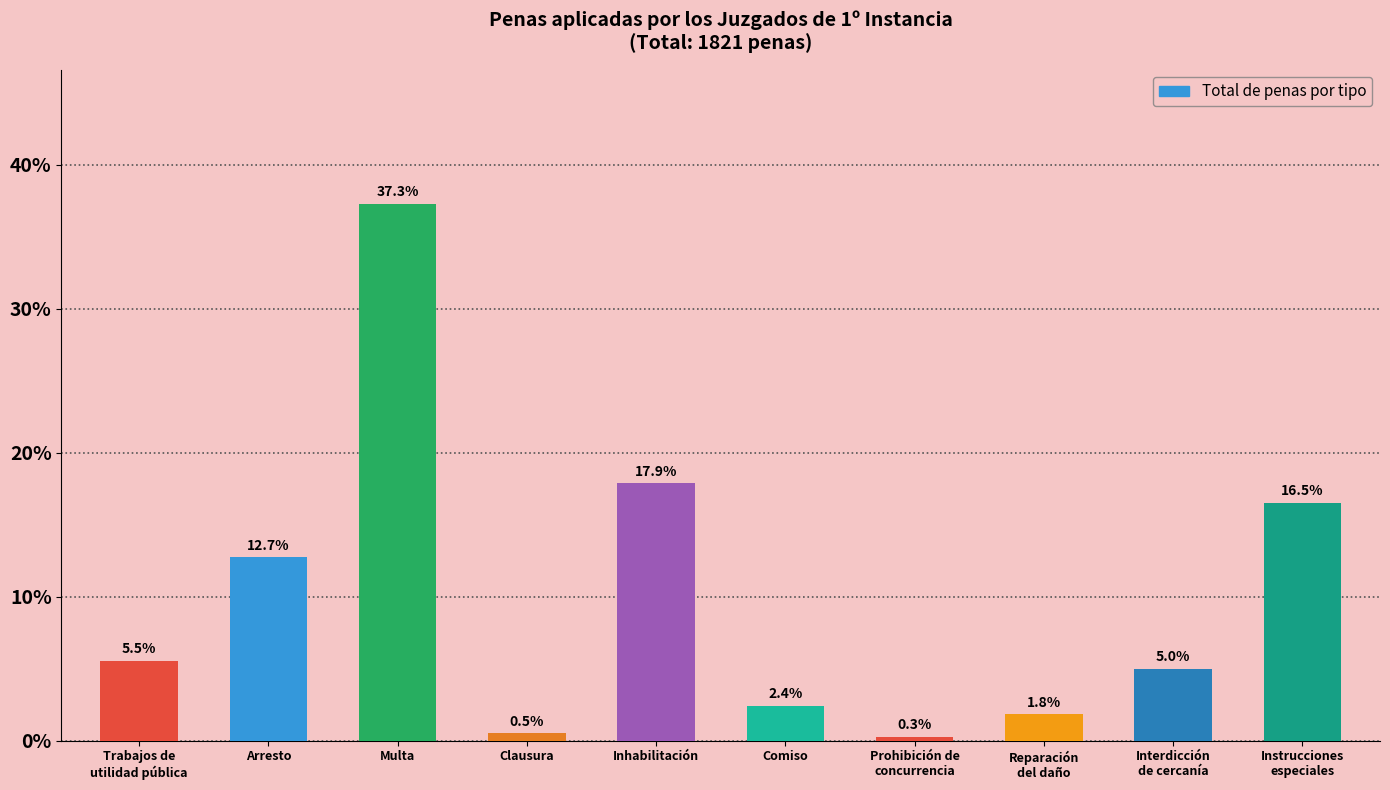

Reading left to right, transcribe all the data shown in this chart.

5.5	12.7	37.3	0.5	17.9	2.4	0.3	1.8	5.0	16.5